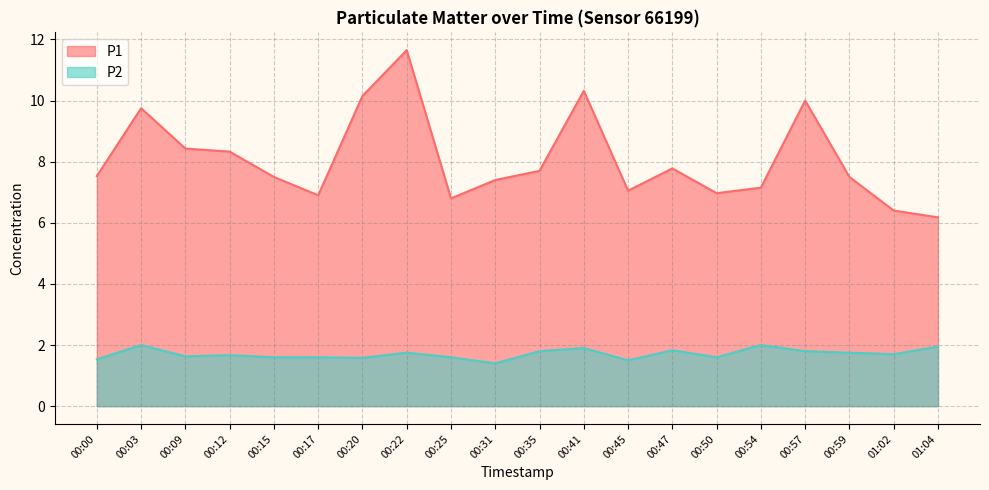

At which category does P1 reach its first local peak?

00:03